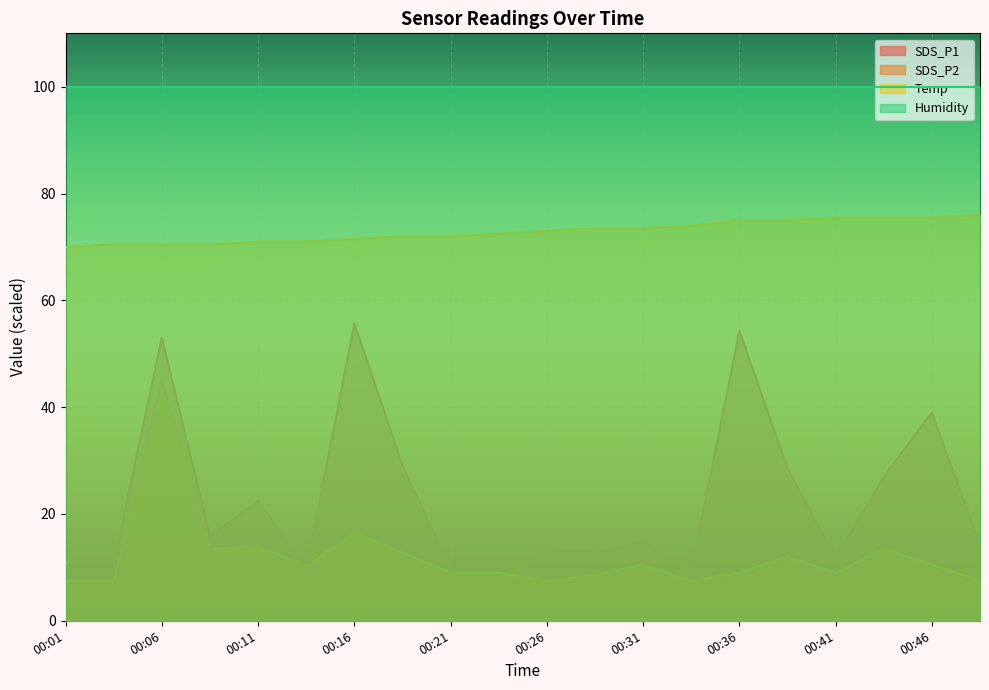

How many intersections are there between SDS_P2 and SDS_P1?

4